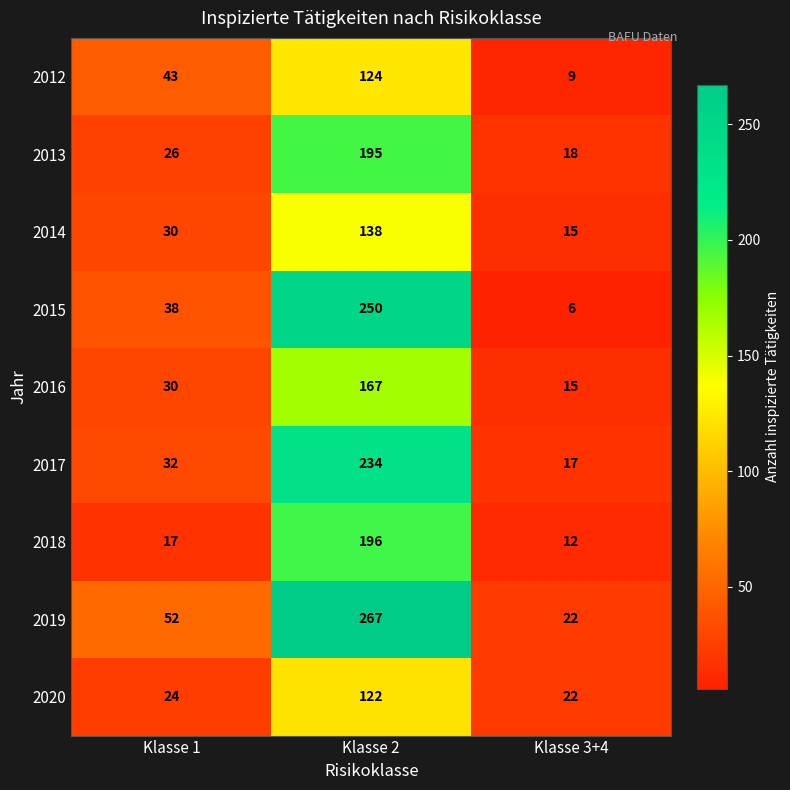

Count the 2012 values in the range 9 to 124.

3